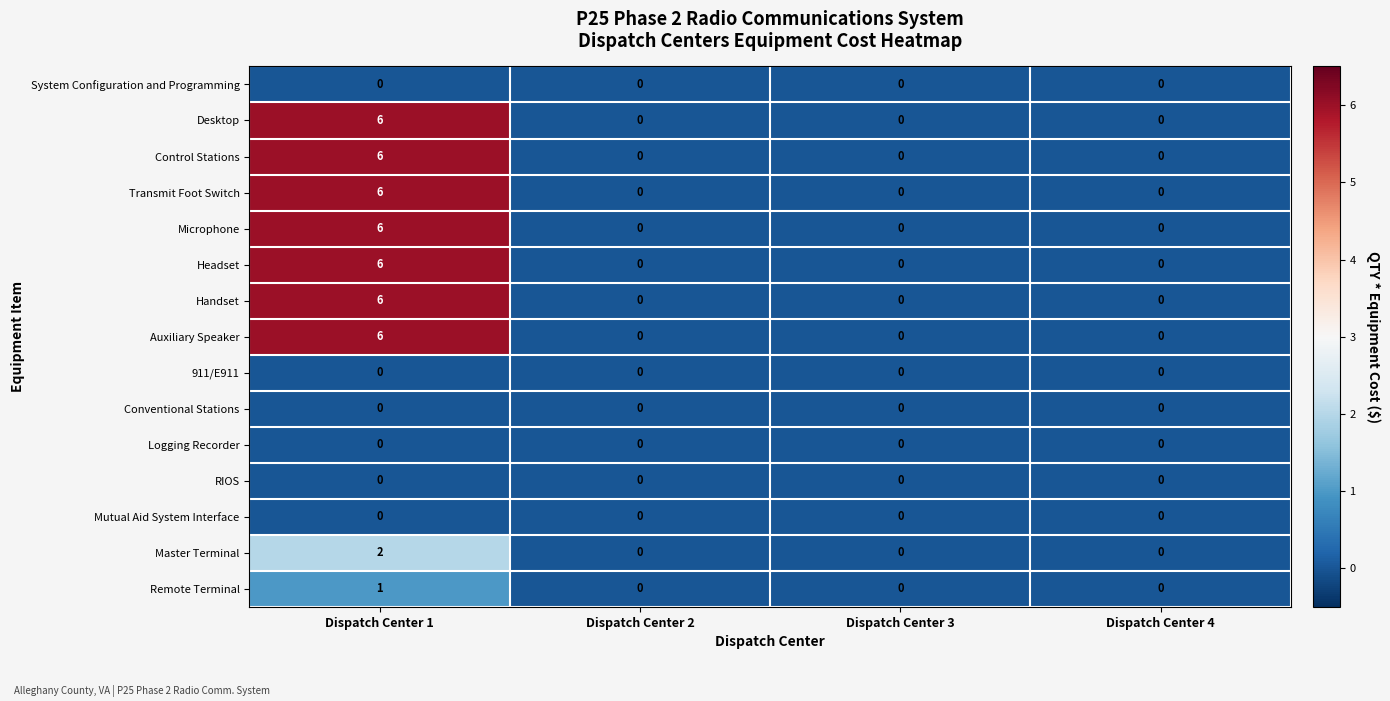

What is the total value across all series at Dispatch Center 1?

45